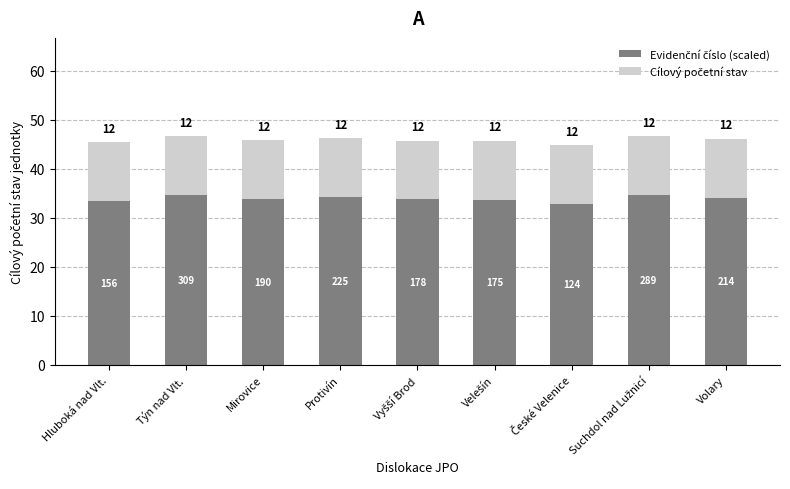

Which series has the largest range (max minus min)?

Evidenční číslo (scaled)